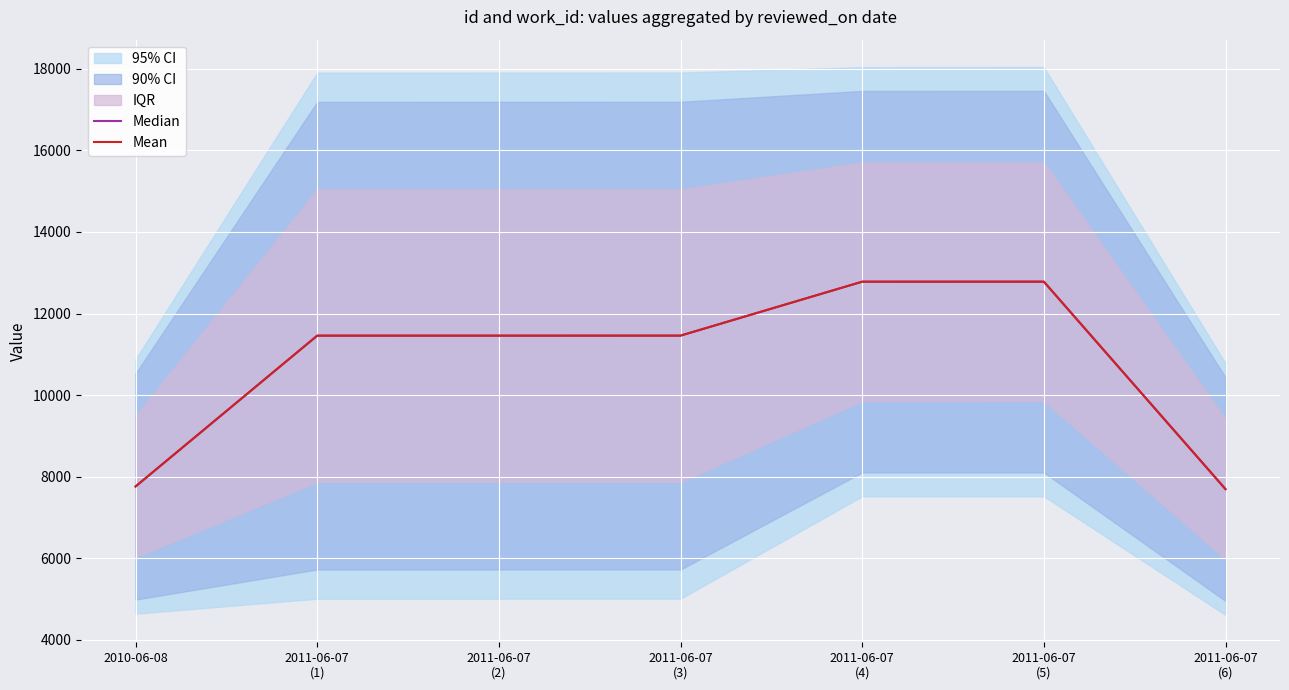

What is the difference between the maximum and minimum values in the Mean series?

5086.5